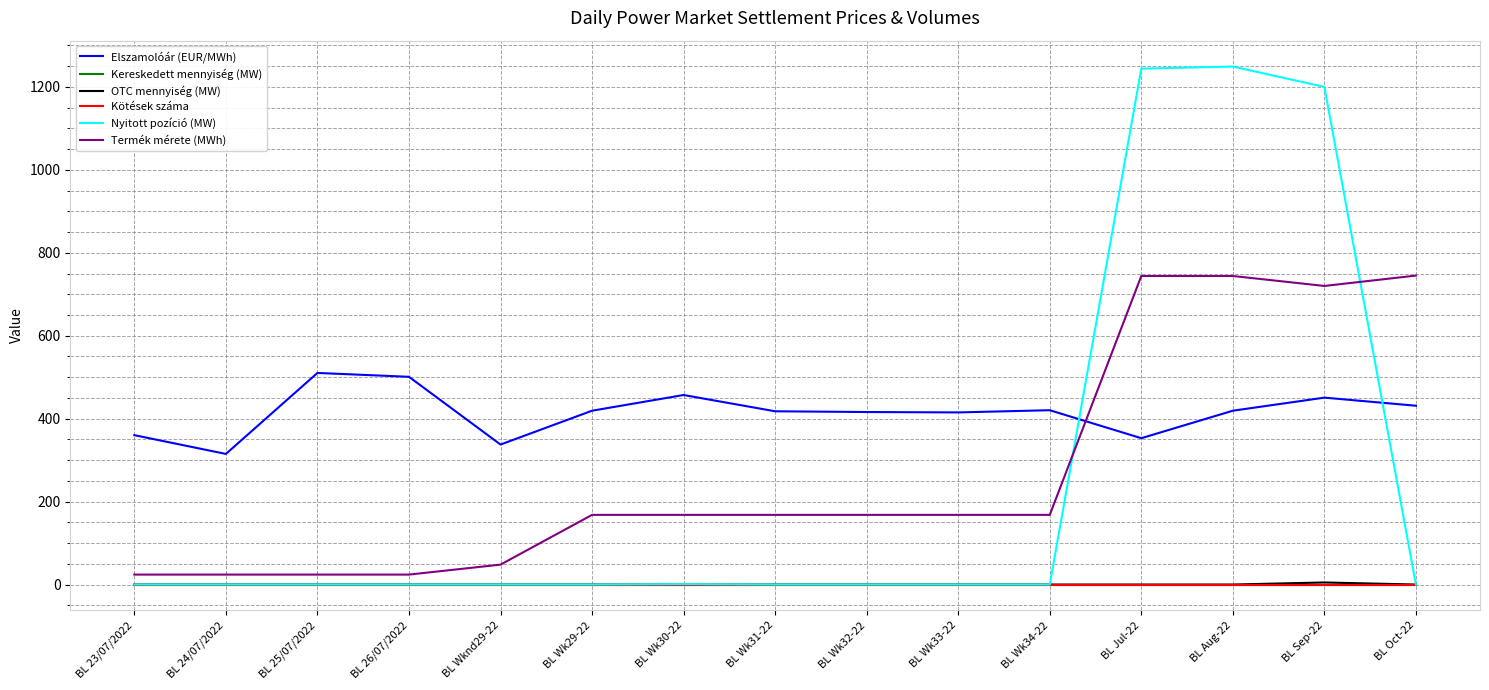

Is the value of Termék mérete (MWh) at BL Sep-22 greater than the value of Kereskedett mennyiség (MW) at BL Wk34-22?

Yes